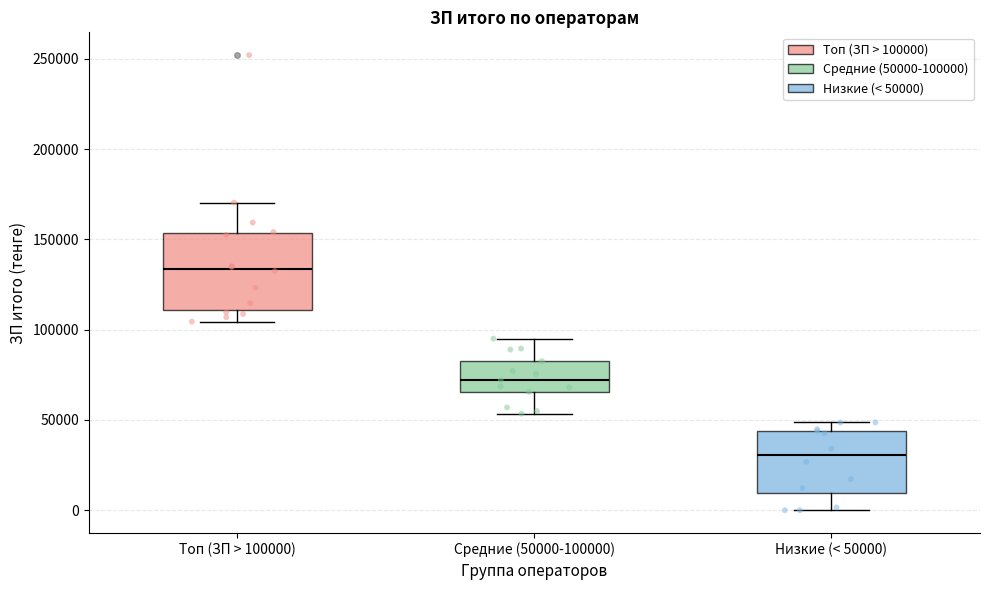

Where does the lower whisker of the box for Средние (50000-100000) end on the y-axis? The values are not printed on the chart, so give them approximately, as read against the axis.

55000